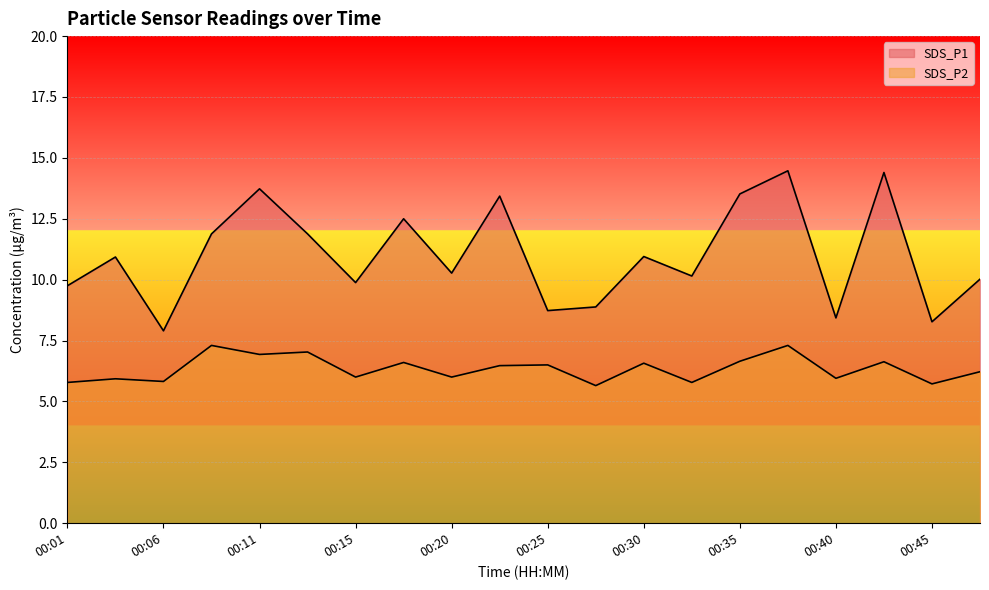

How many values in the SDS_P1 series are below 10?

7